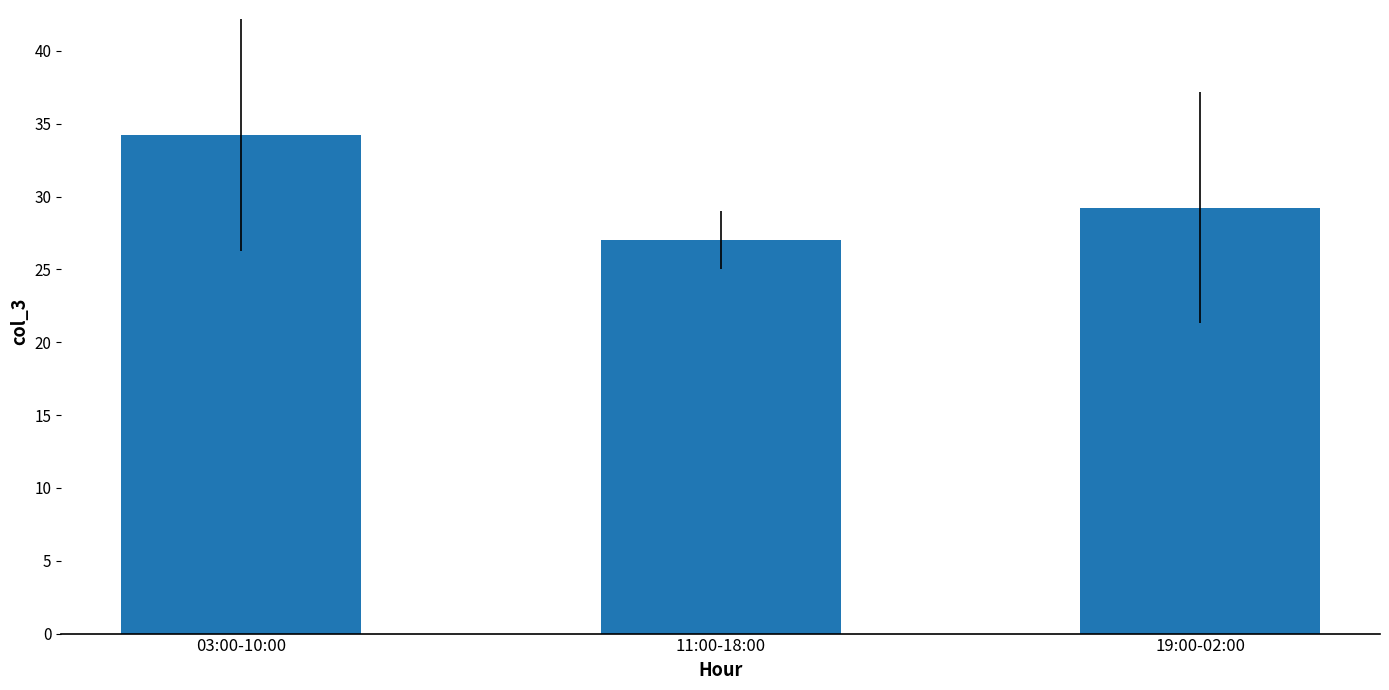

Are the bars horizontal?

No